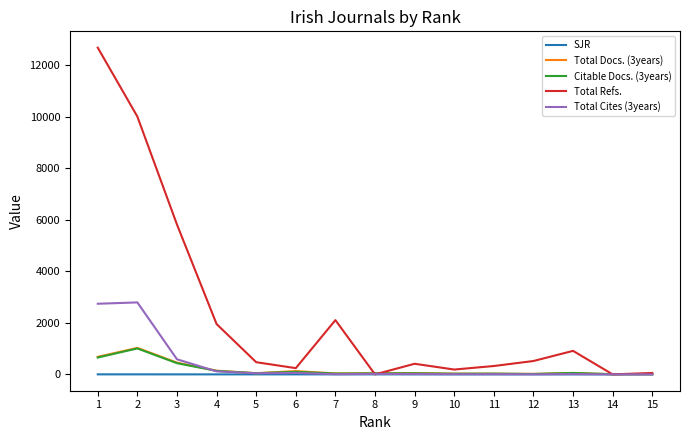

What is the maximum value shown in the chart?

12679.0